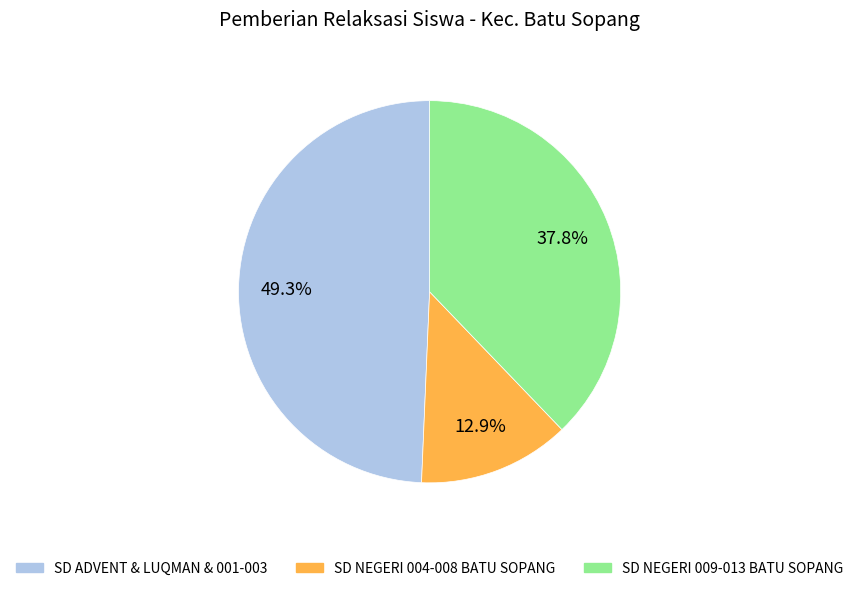

What is the ratio of the value at SD ADVENT & LUQMAN & 001-003 to the value at SD NEGERI 009-013 BATU SOPANG?

1.3